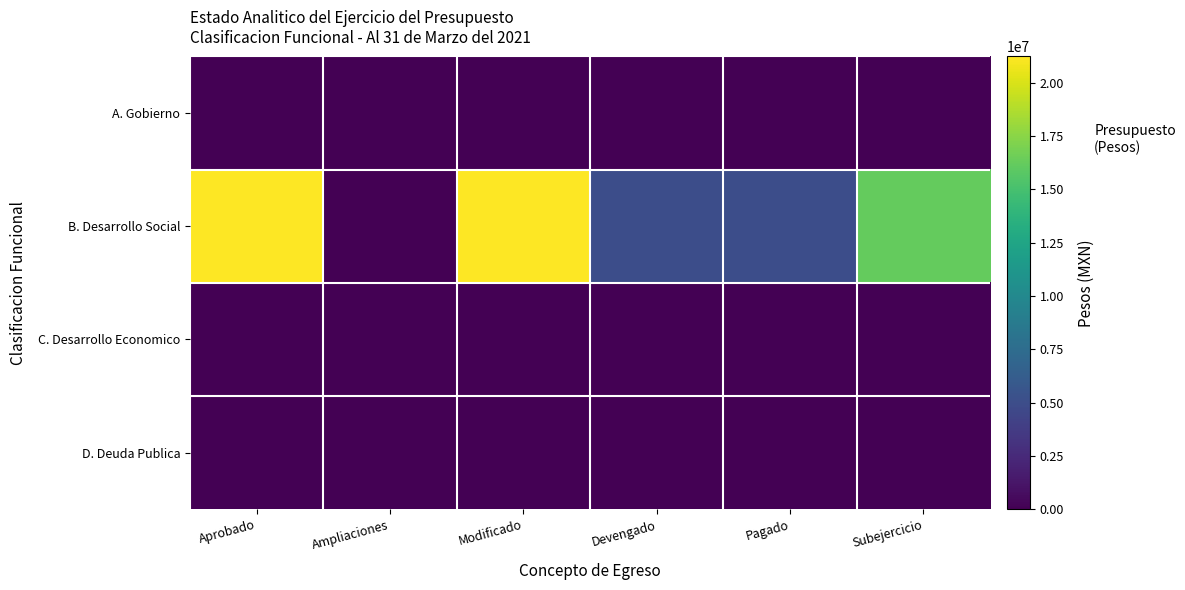

What is the total value across all series at Pagado?

5013620.2